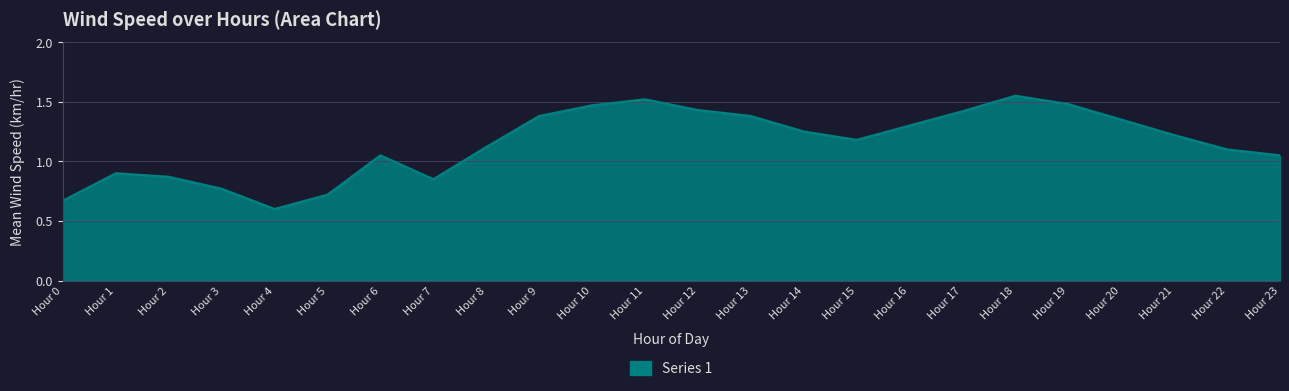

Which has a higher value, Hour 0 or Hour 20?

Hour 20